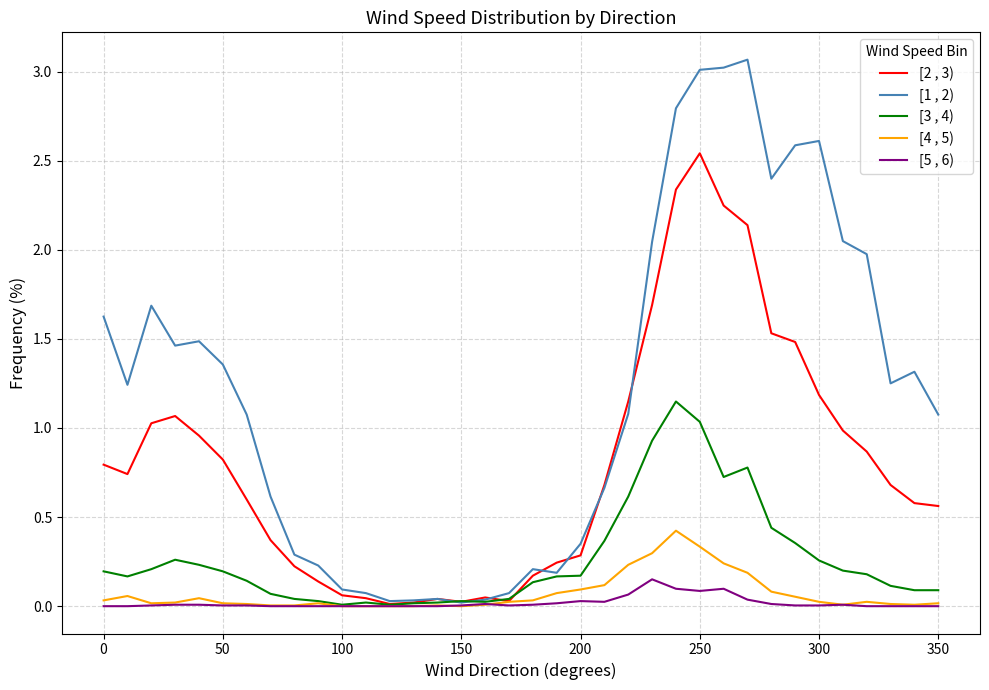

Which series has the widest spread of values?

[1 , 2)